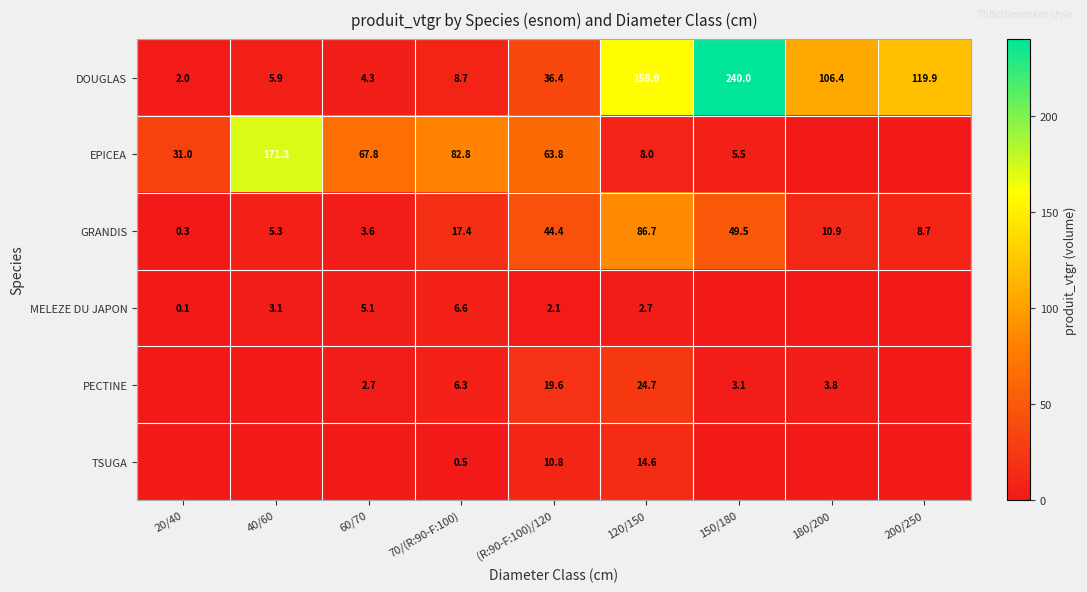

Which series changed the most between 70/(R:90-F:100) and 120/150?

DOUGLAS